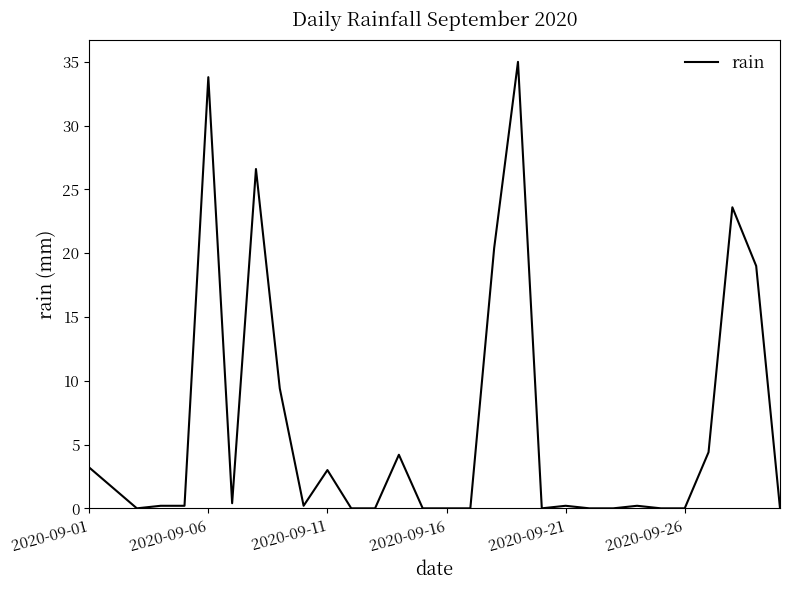

What is the difference between the maximum and minimum values?

35.0